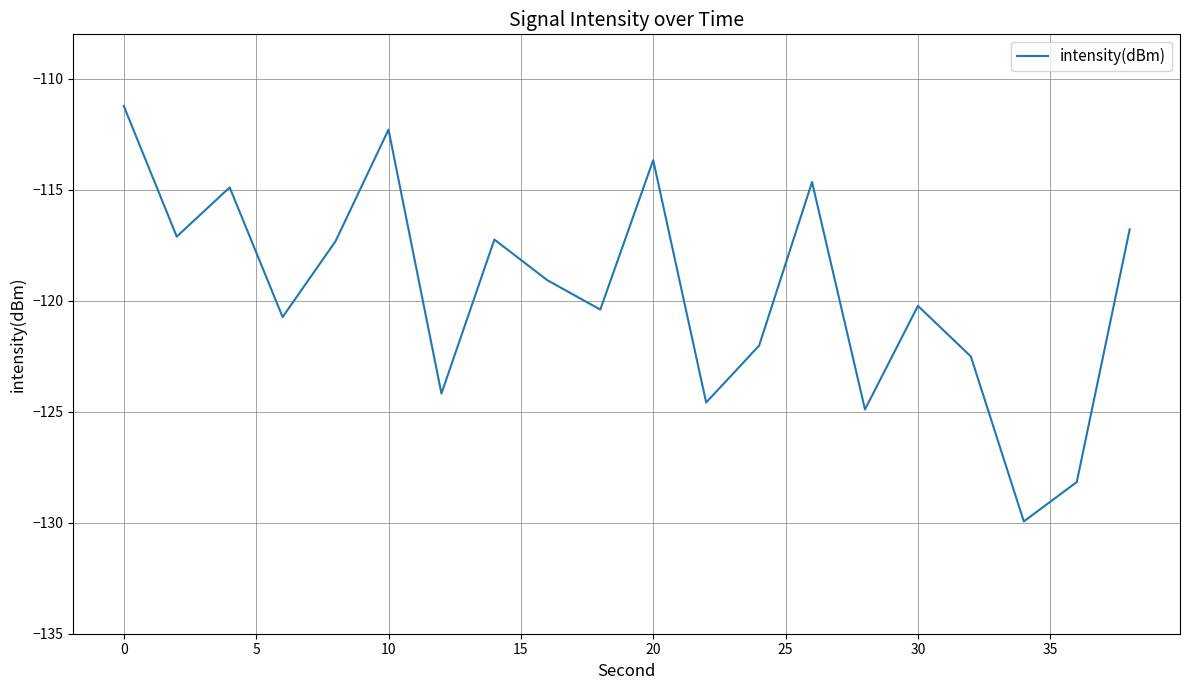

What is the minimum value shown in the chart?

-129.9